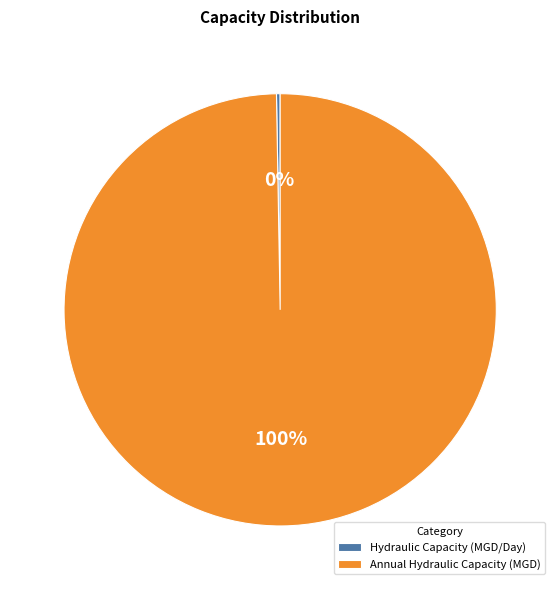

Does any single category account for the majority?

Yes